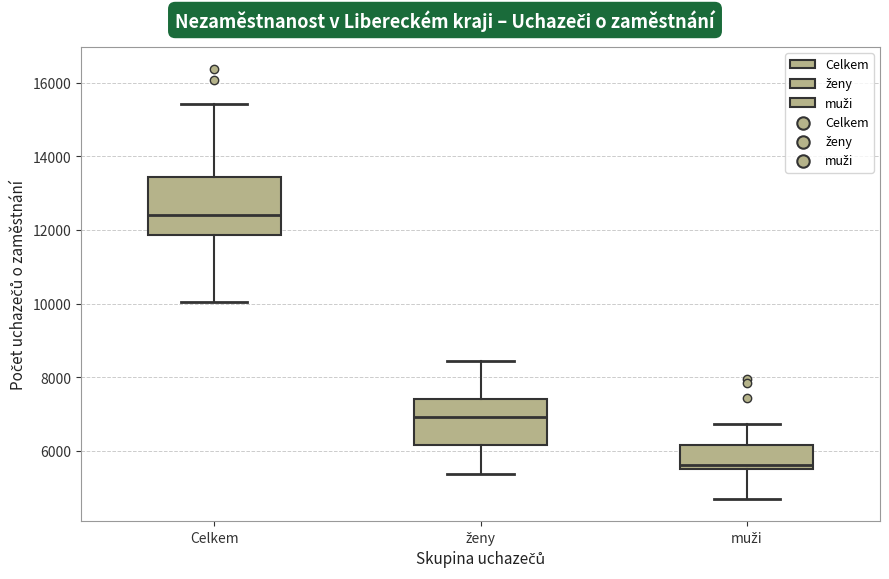

Reading left to right, read every box against the y-axis: the position of its median line, the range the box covers, and the ends of its whiskers. The values are not printed on the chart, so give them approximately, as read against the axis.

Celkem: median 12400, box 11800 to 13400, whiskers 10000 to 15400
ženy: median 7000, box 6200 to 7400, whiskers 5400 to 8400
muži: median 5600, box 5400 to 6200, whiskers 4600 to 6800